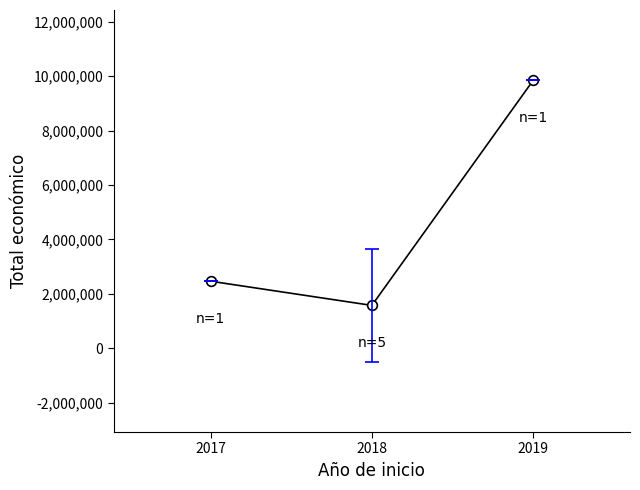

What is the difference between the values at 2018 and 2019?

8273134.8